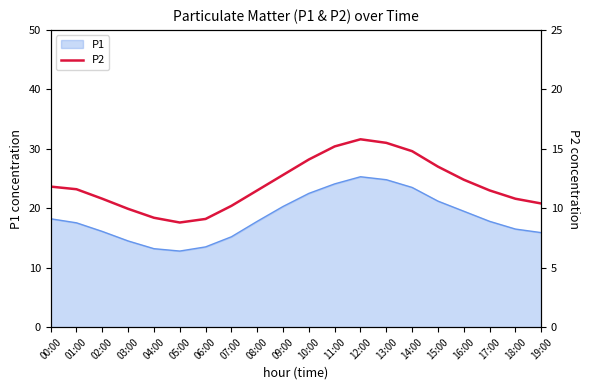

At which category does the chart reach its peak across all series?

12:00